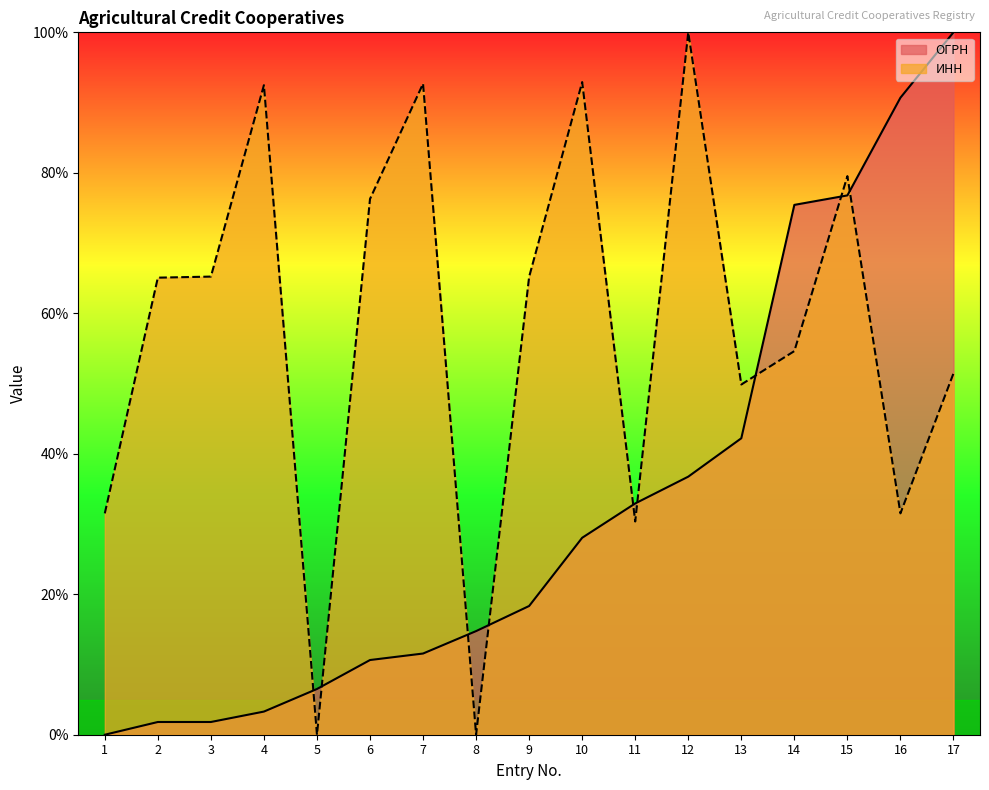

Which series has the largest total across all categories?

ИНН